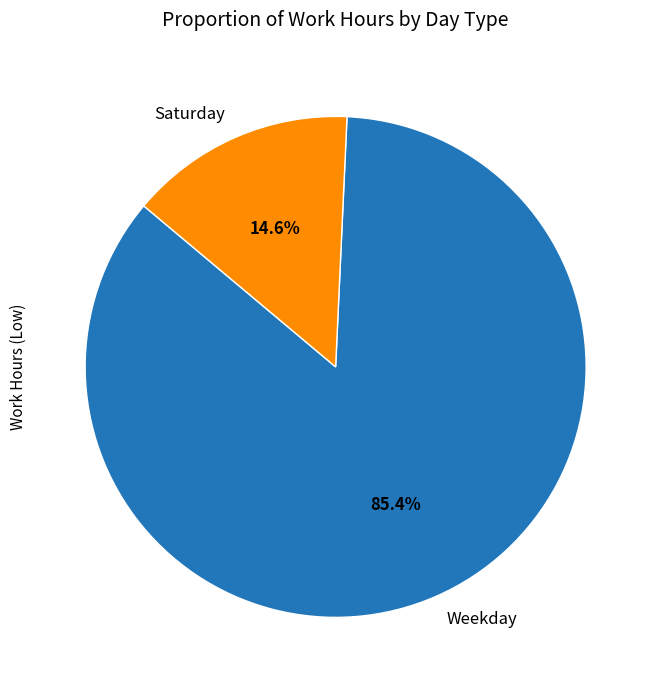

Which category has the smallest portion of the pie?

Saturday